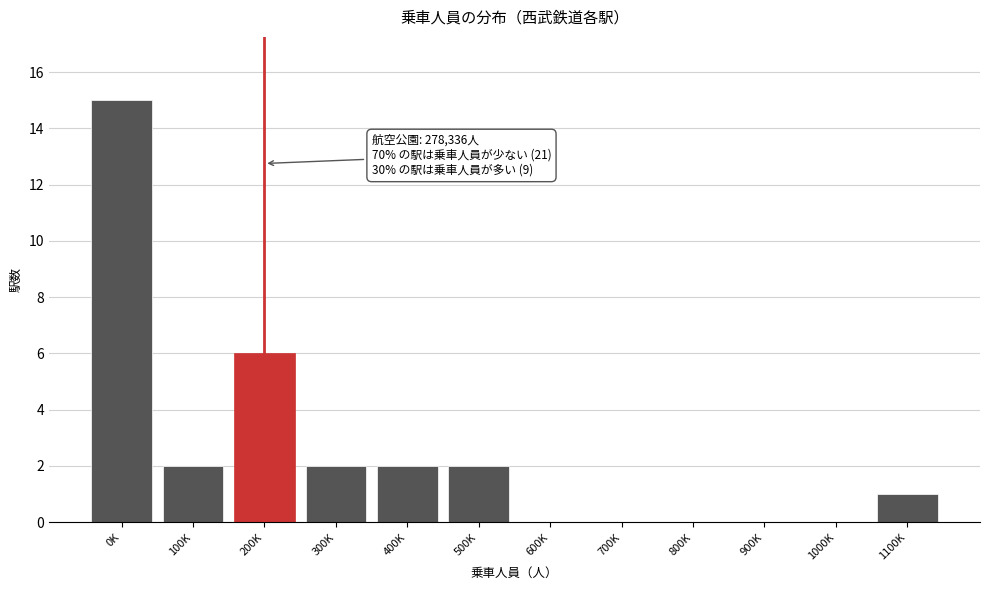

Reading left to right, transcribe all the data shown in this chart.

0K=15	100K=2	200K=6	300K=2	400K=2	500K=2	600K=0	700K=0	800K=0	900K=0	1000K=0	1100K=1